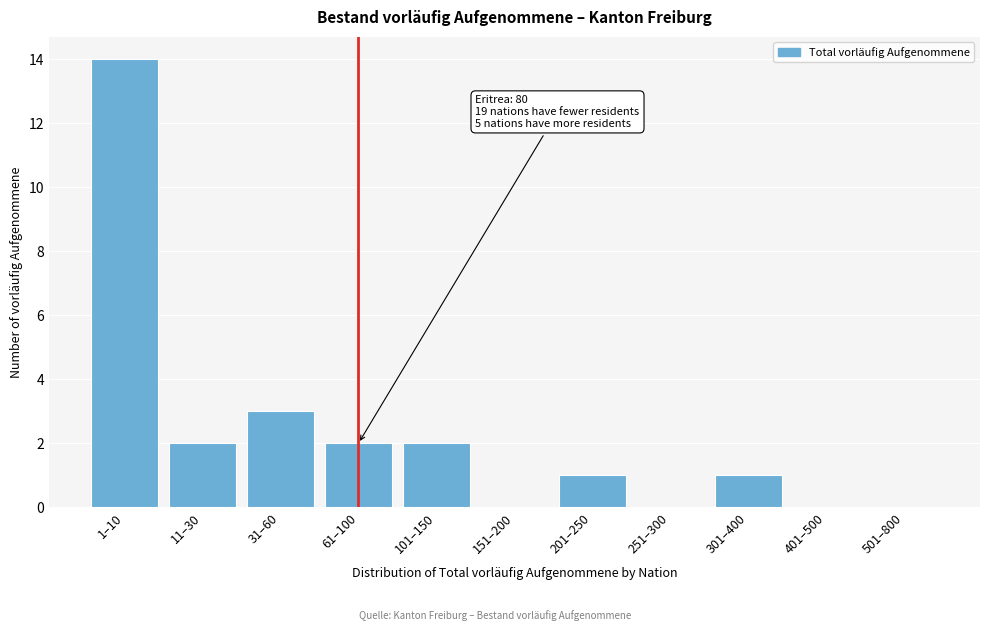

Reading left to right, list all the values displayed in this chart.

1–10=14	11–30=2	31–60=3	61–100=2	101–150=2	151–200=0	201–250=1	251–300=0	301–400=1	401–500=0	501–800=0